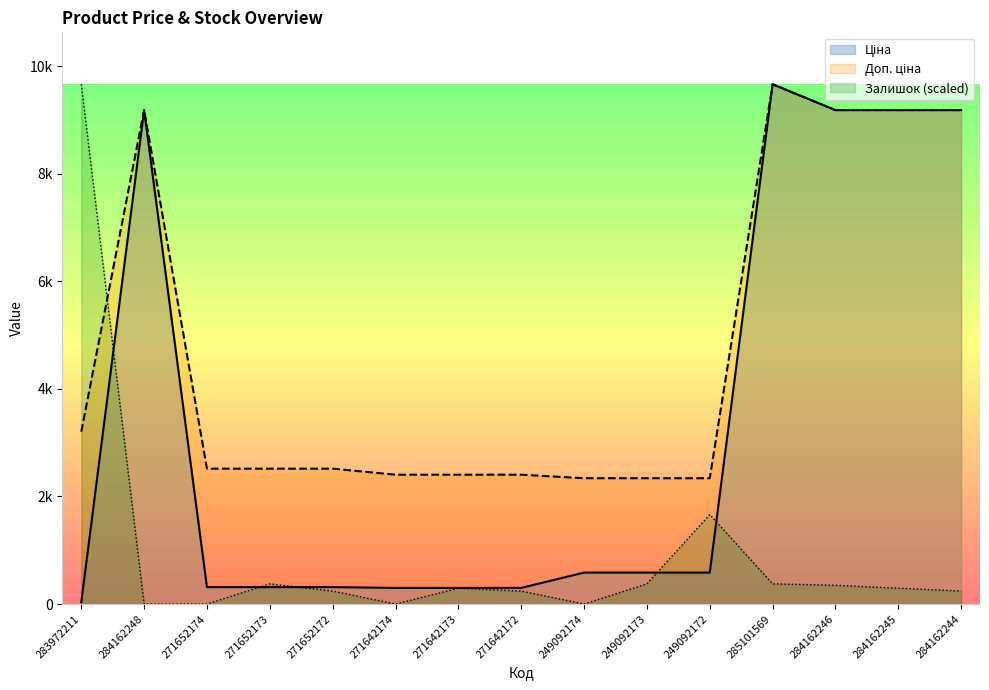

Which series ends up on top after the final intersection of Залишок and Доп. ціна?

Доп. ціна